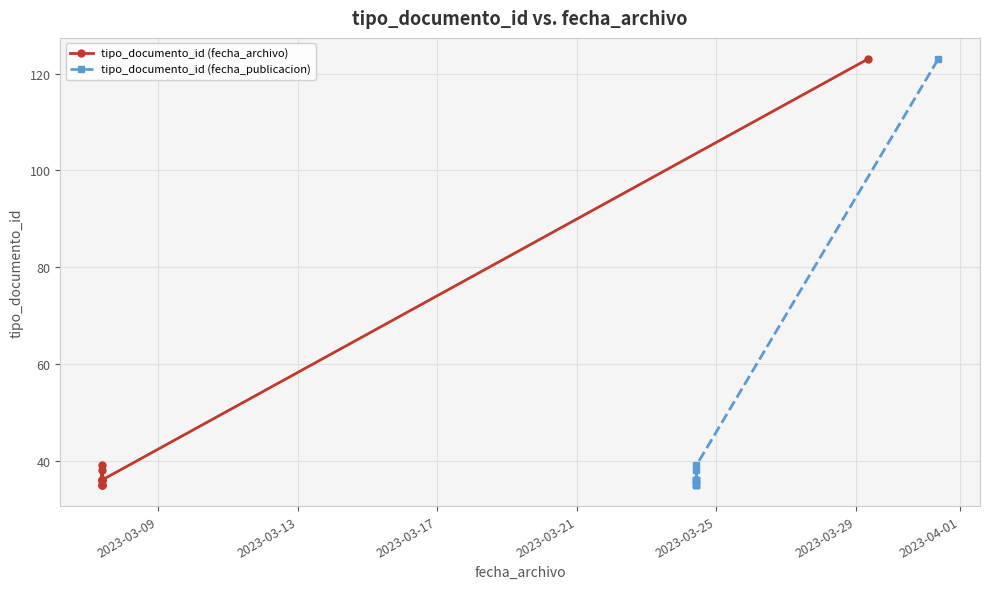

Does the chart display data point markers on the line(s)?

Yes